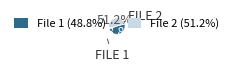

Count the number of slices in the pie.

2